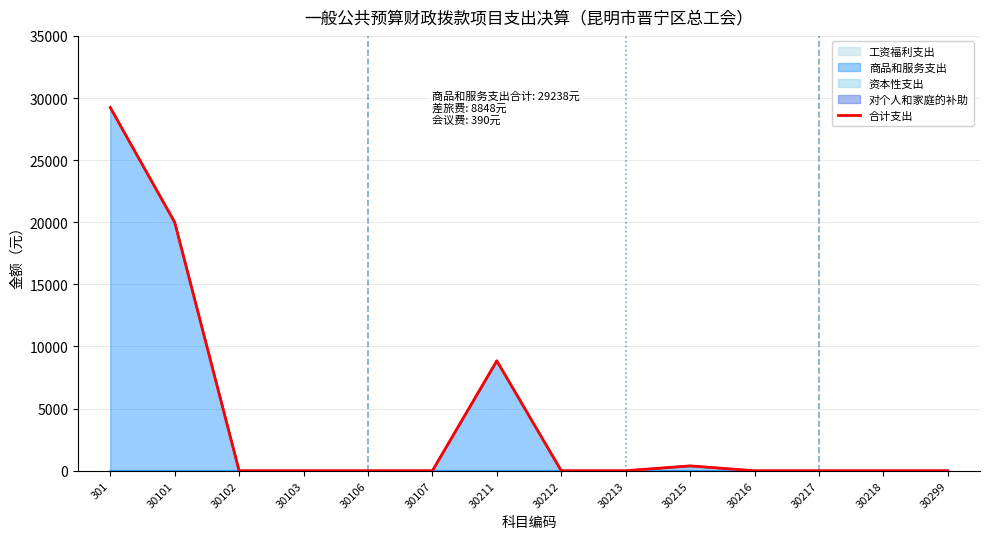

True or false: the data has more than 0 interior local peaks.

True